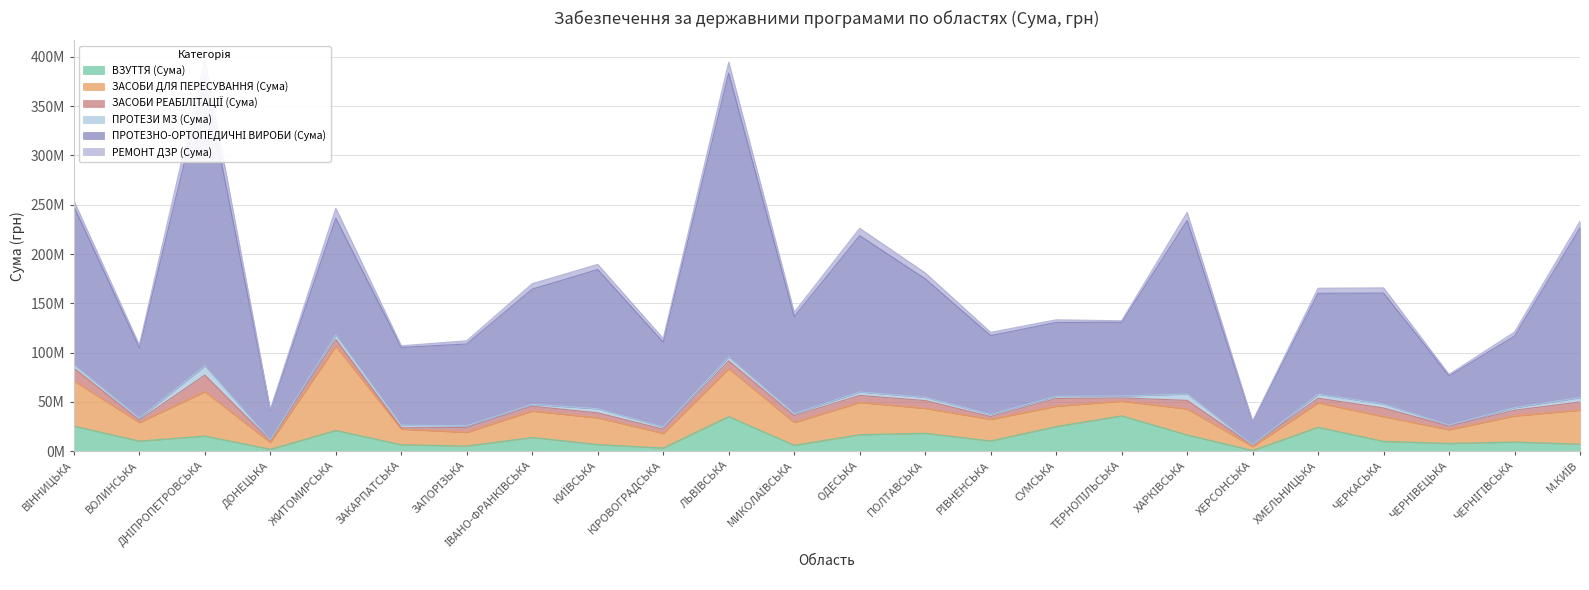

Rank the series by their maximum value, from lowest to highest.

ПРОТЕЗИ МЗ (Сума), ЗАСОБИ РЕАБІЛІТАЦІЇ (Сума), РЕМОНТ ДЗР (Сума), ВЗУТТЯ (Сума), ЗАСОБИ ДЛЯ ПЕРЕСУВАННЯ (Сума), ПРОТЕЗНО-ОРТОПЕДИЧНІ ВИРОБИ (Сума)